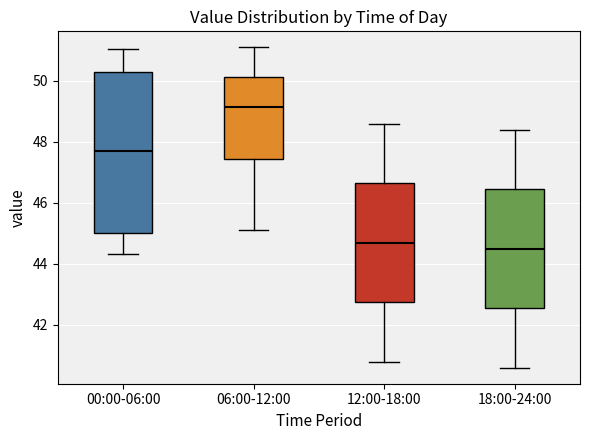

Which box has the lowest median line?

18:00-24:00